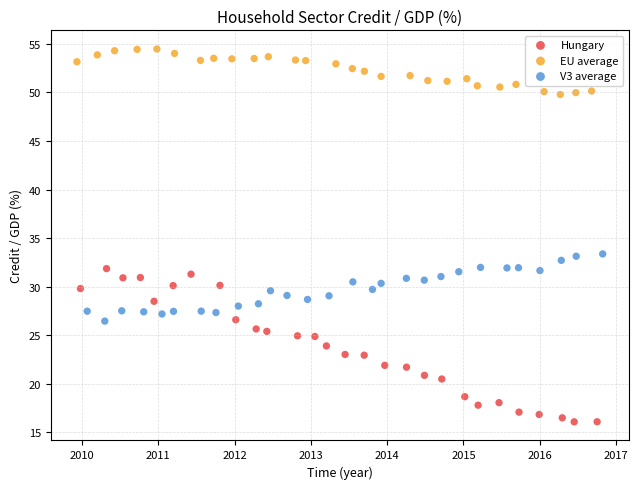

Which series contains the lowest Y value?

Hungary